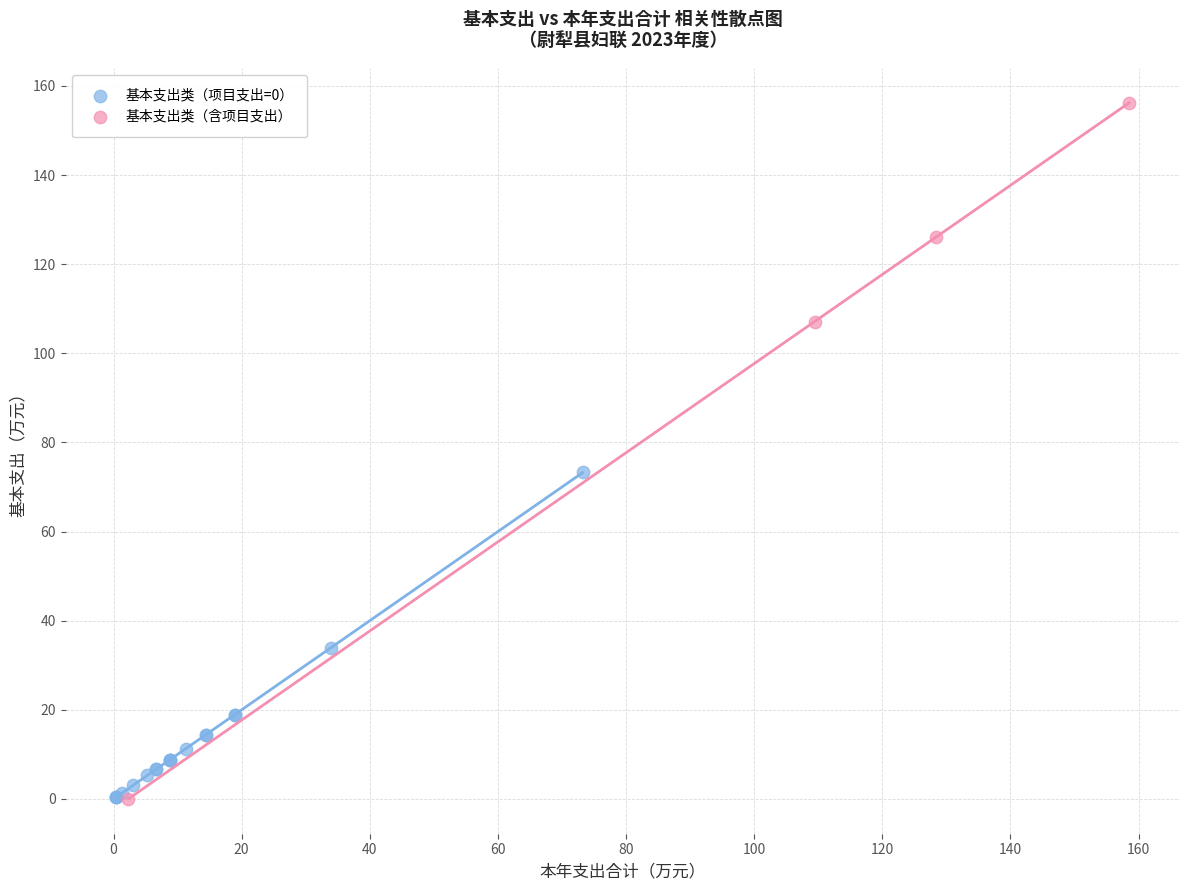

Which series contains the highest Y value?

基本支出类（含项目支出）